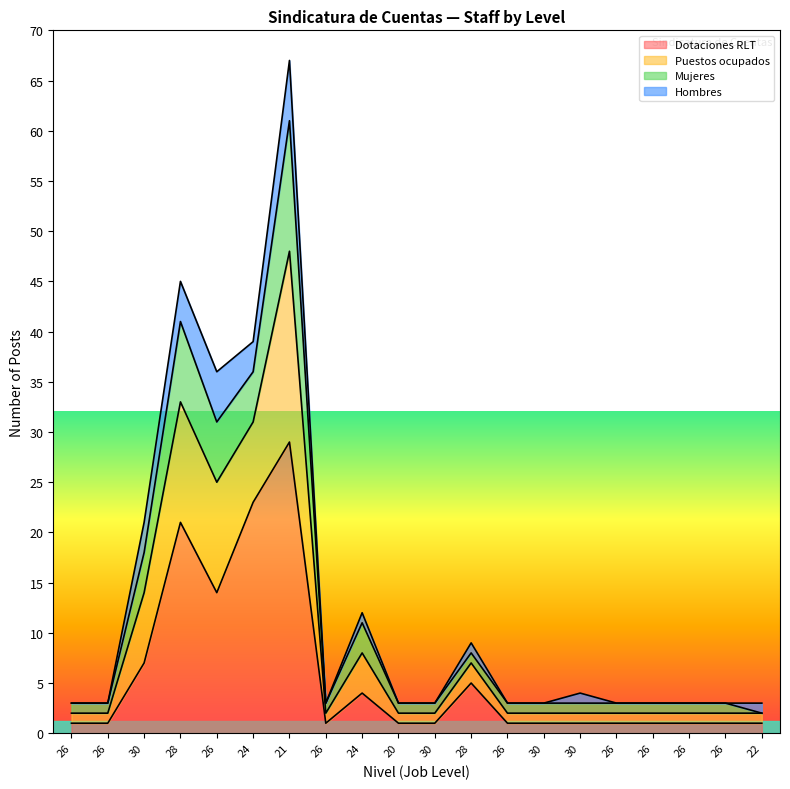

At how many categories does at least one series exceed 29?

4